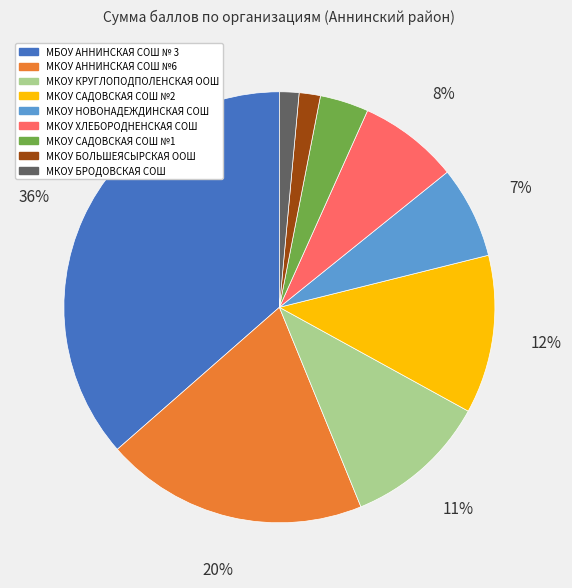

Is the sum of МКОУ БОЛЬШЕЯСЫРСКАЯ ООШ and МКОУ БРОДОВСКАЯ СОШ greater than half?

No